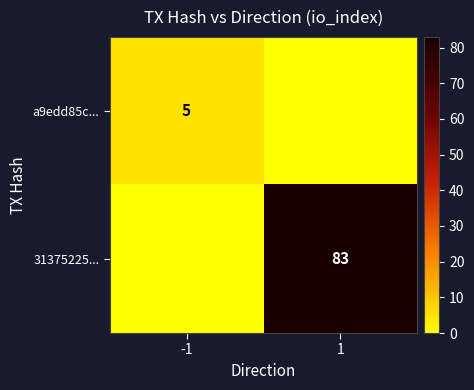

At which category is the sum across all series the highest?

1